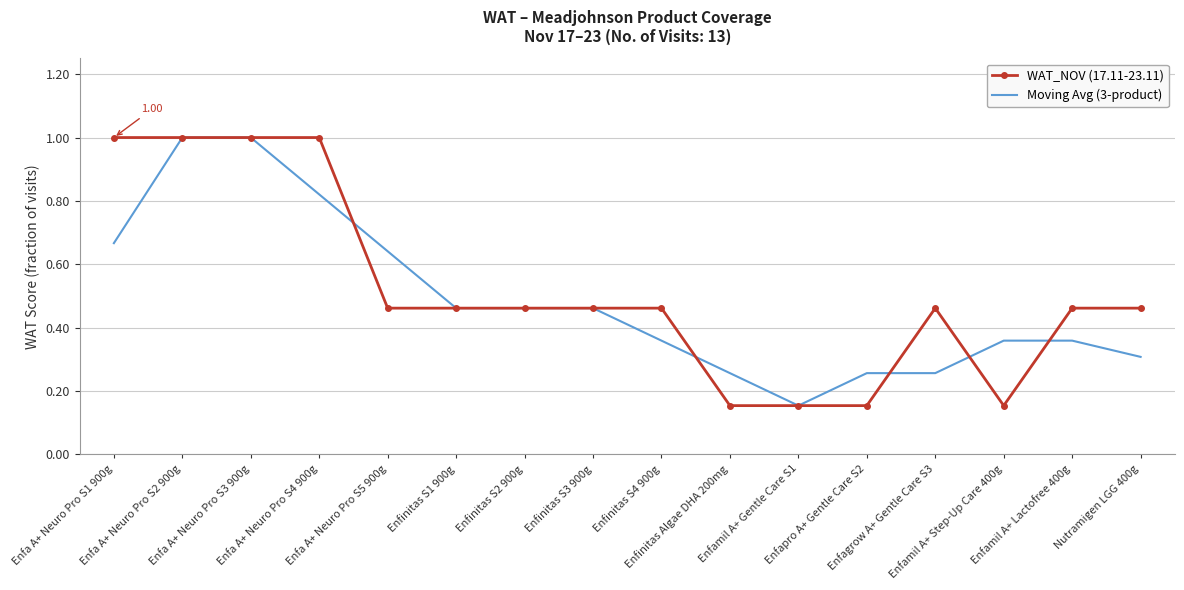

What is the total value across all series at Enfagrow A+ Gentle Care S3?

0.7